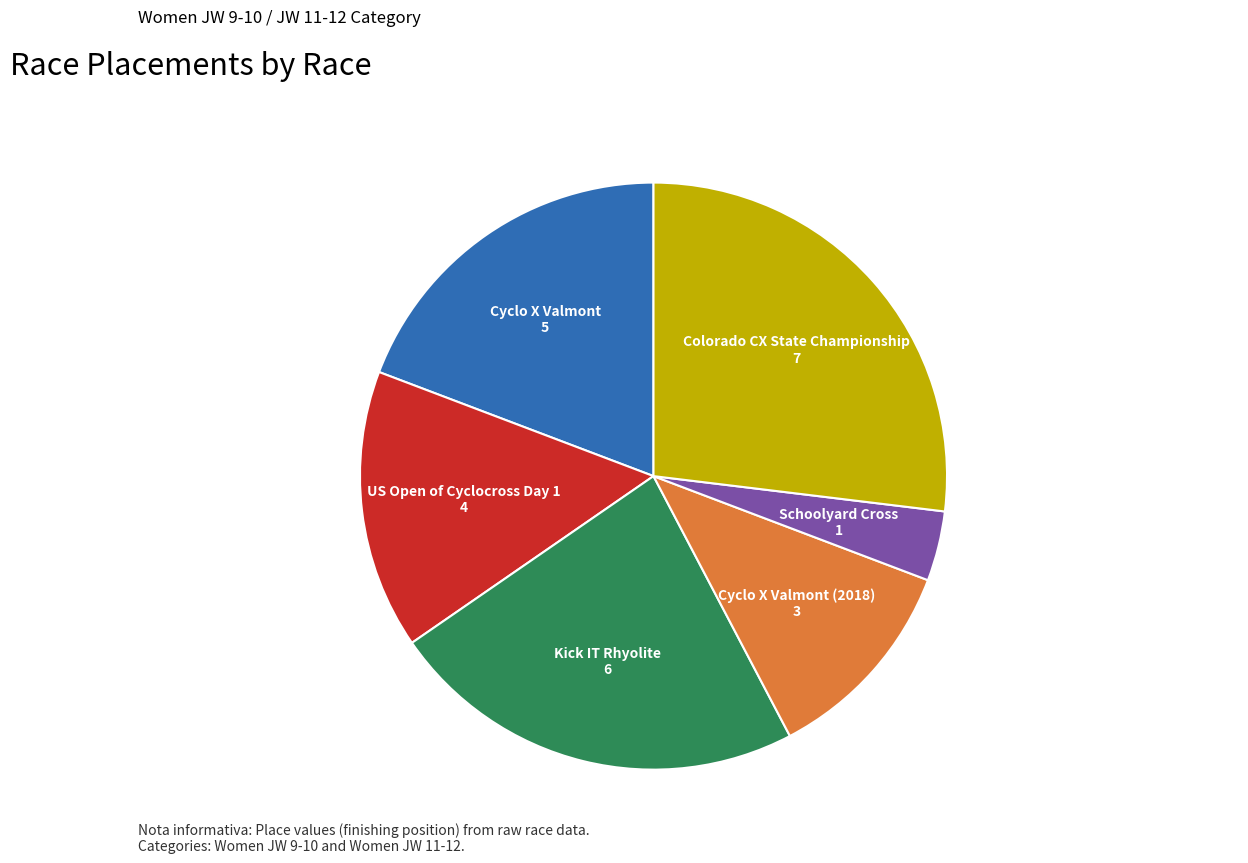

Is the sum of Cyclo X Valmont and US Open of Cyclocross Day 1 greater than half?

No